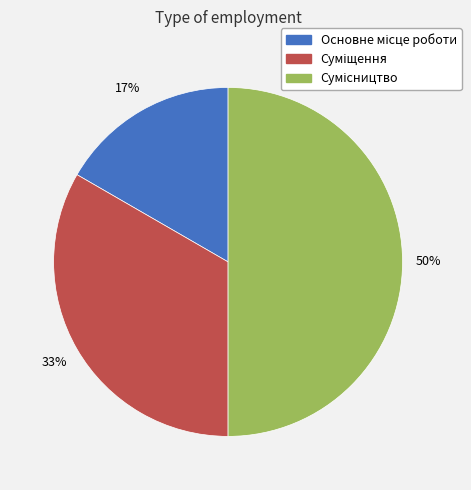

To the nearest percent, what is the difference between the largest and smallest slice percentages?

33%